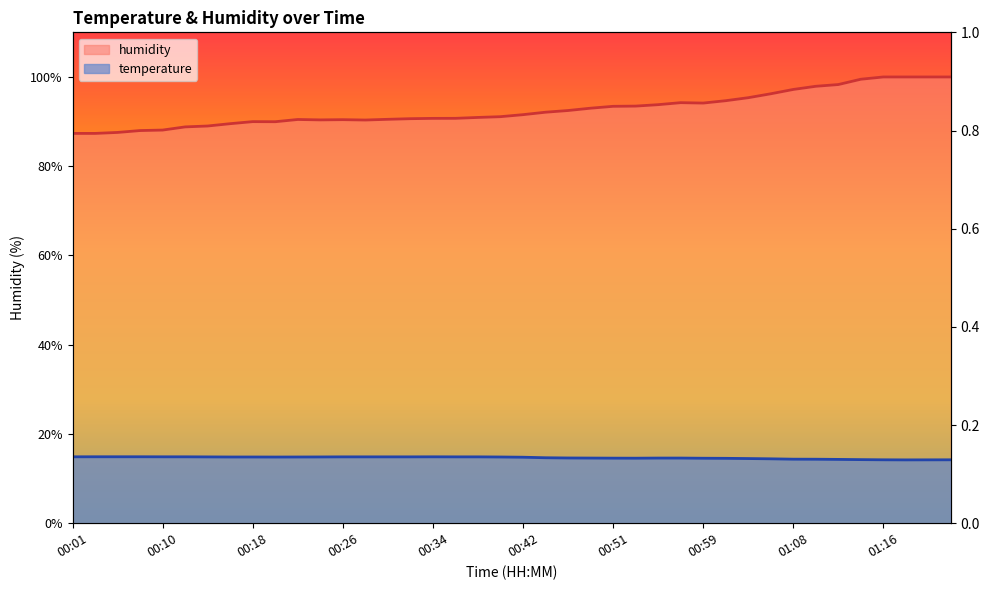

At how many categories does at least one series exceed 92?

19